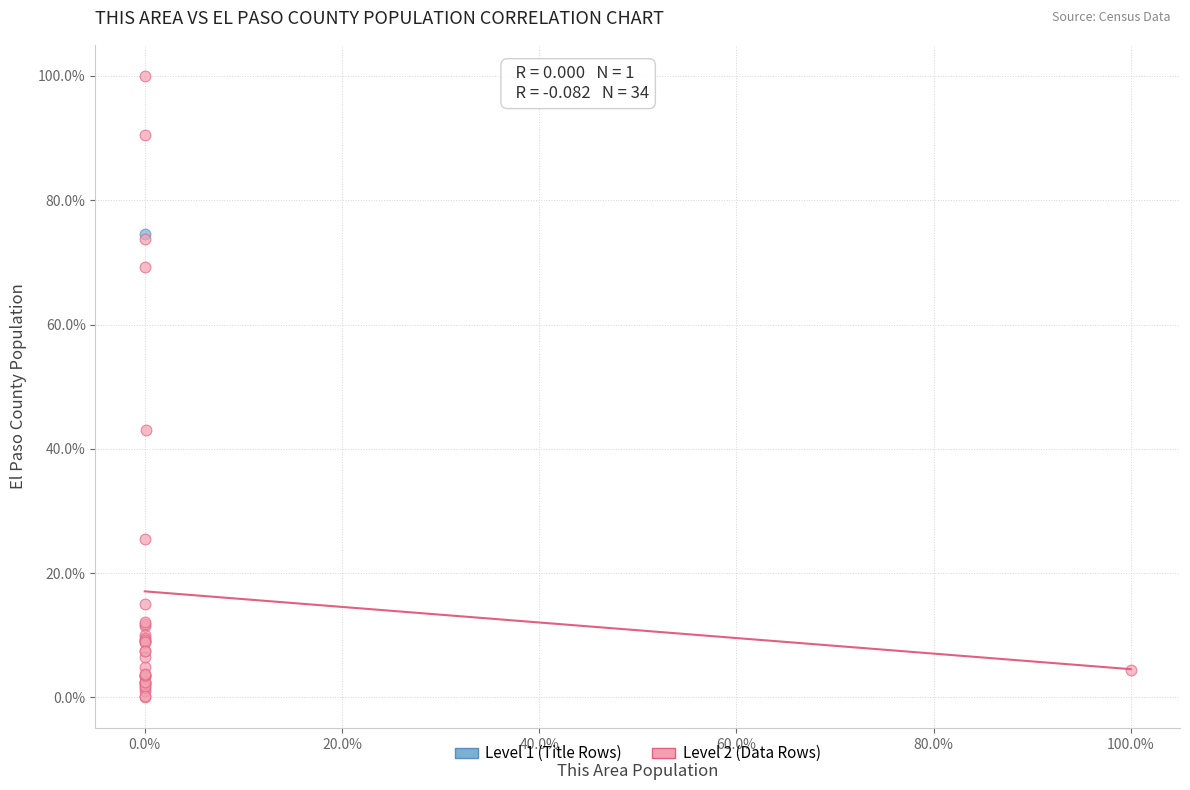

What are all the series names shown in the legend?

Level 1 (Title Rows), Level 2 (Data Rows)